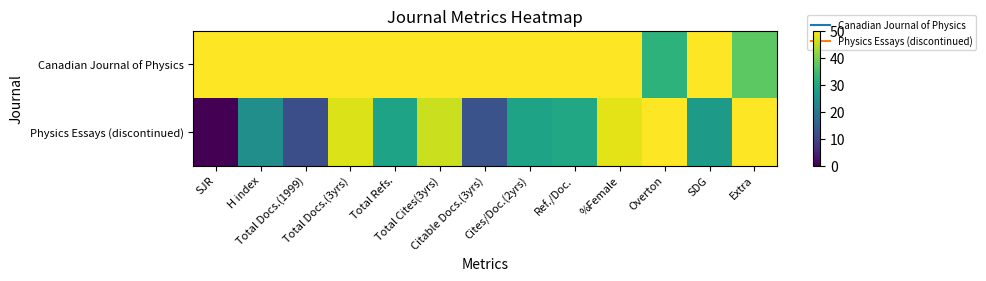

Which series has the largest range (max minus min)?

Physics Essays (discontinued)